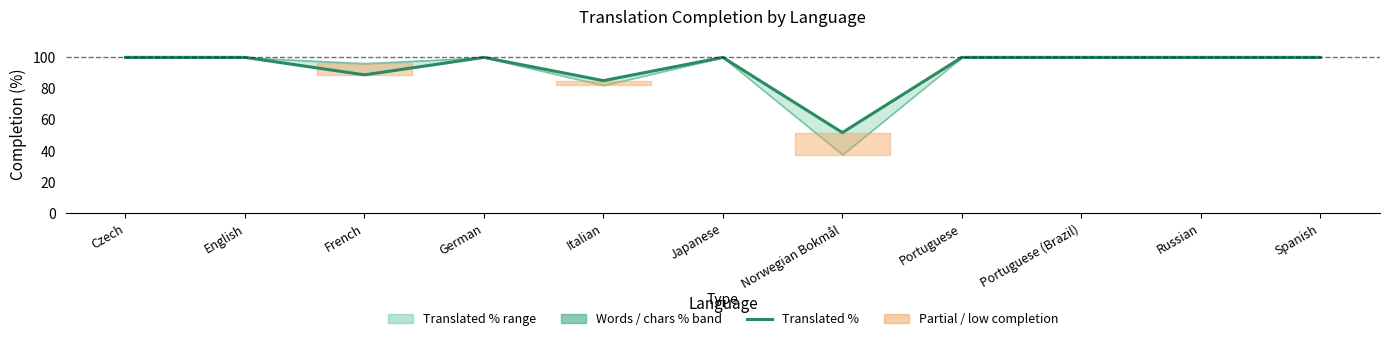

How many values are below 100?

3